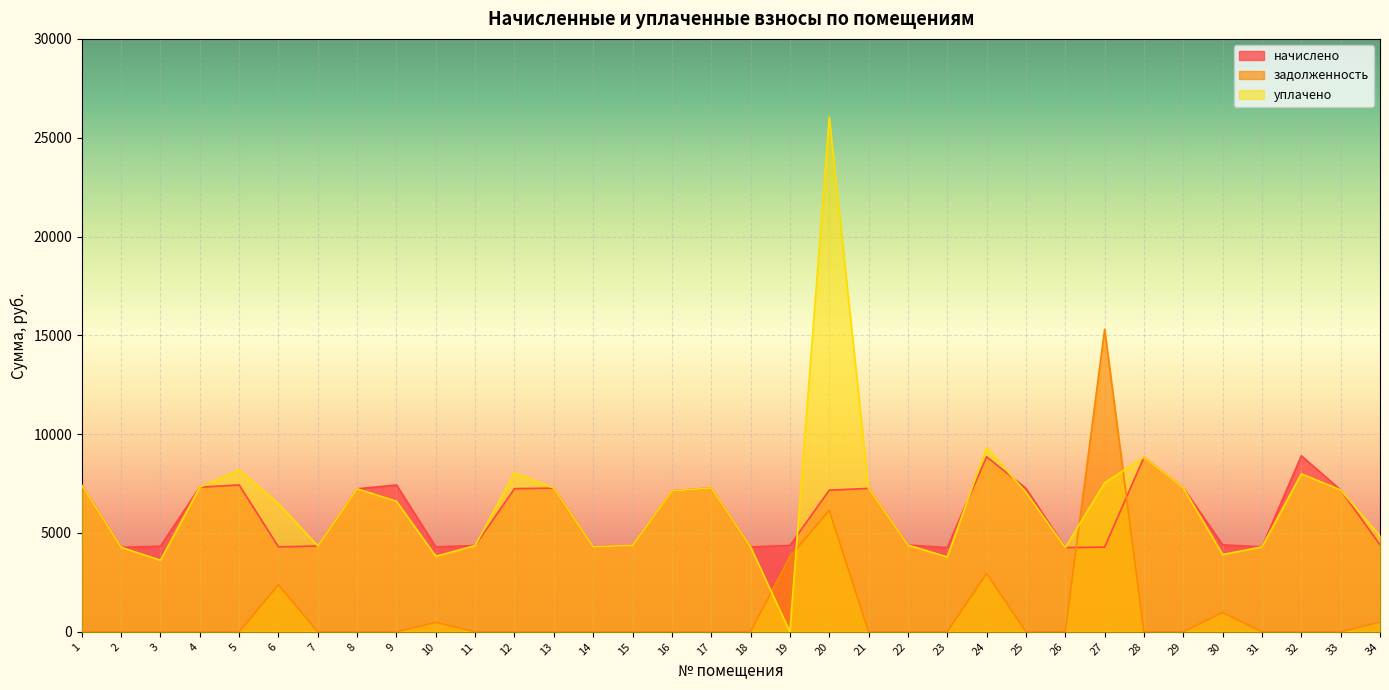

Which category has the lowest value in the начислено series?

23